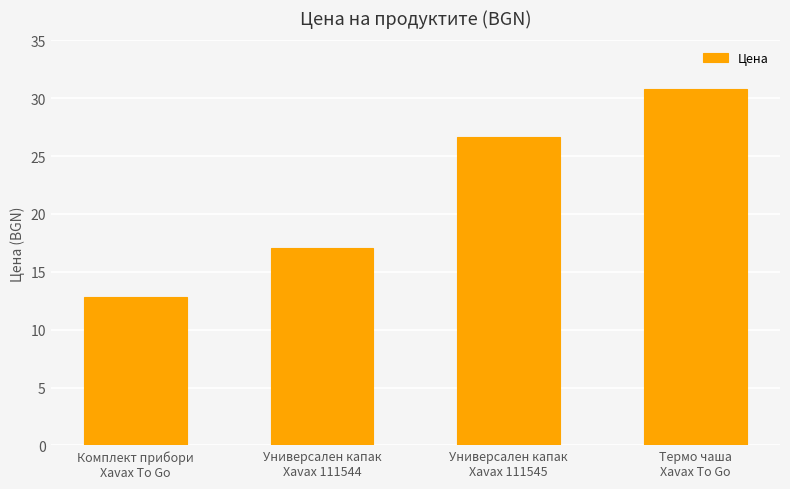

What is the difference between the maximum and minimum values?

17.9